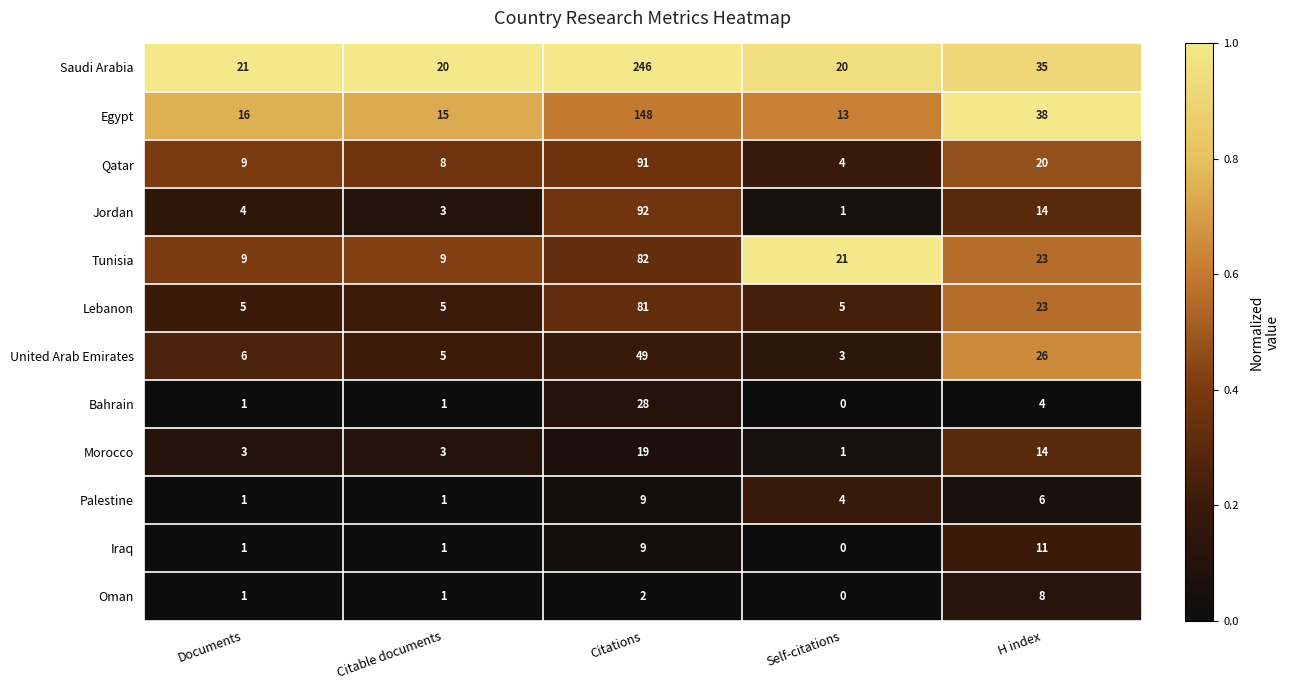

What is the spread (max minus min) of values at Documents?

20